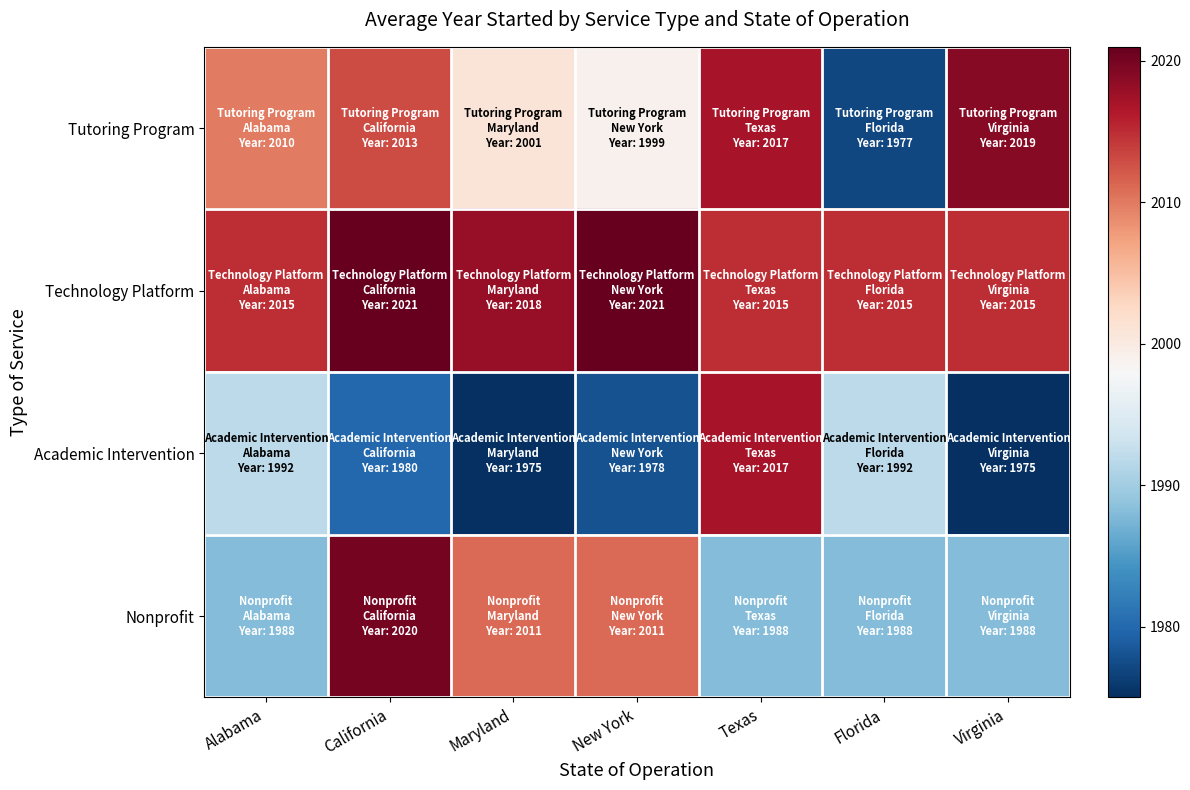

Reading left to right, extract all data points from this chart.

Tutoring Program: Alabama=2010	California=2013	Maryland=2001	New York=1999	Texas=2017	Florida=1977	Virginia=2019
Technology Platform: Alabama=2015	California=2021	Maryland=2018	New York=2021	Texas=2015	Florida=2015	Virginia=2015
Academic Intervention: Alabama=1992	California=1980	Maryland=1975	New York=1978	Texas=2017	Florida=1992	Virginia=1975
Nonprofit: Alabama=1988	California=2020	Maryland=2011	New York=2011	Texas=1988	Florida=1988	Virginia=1988